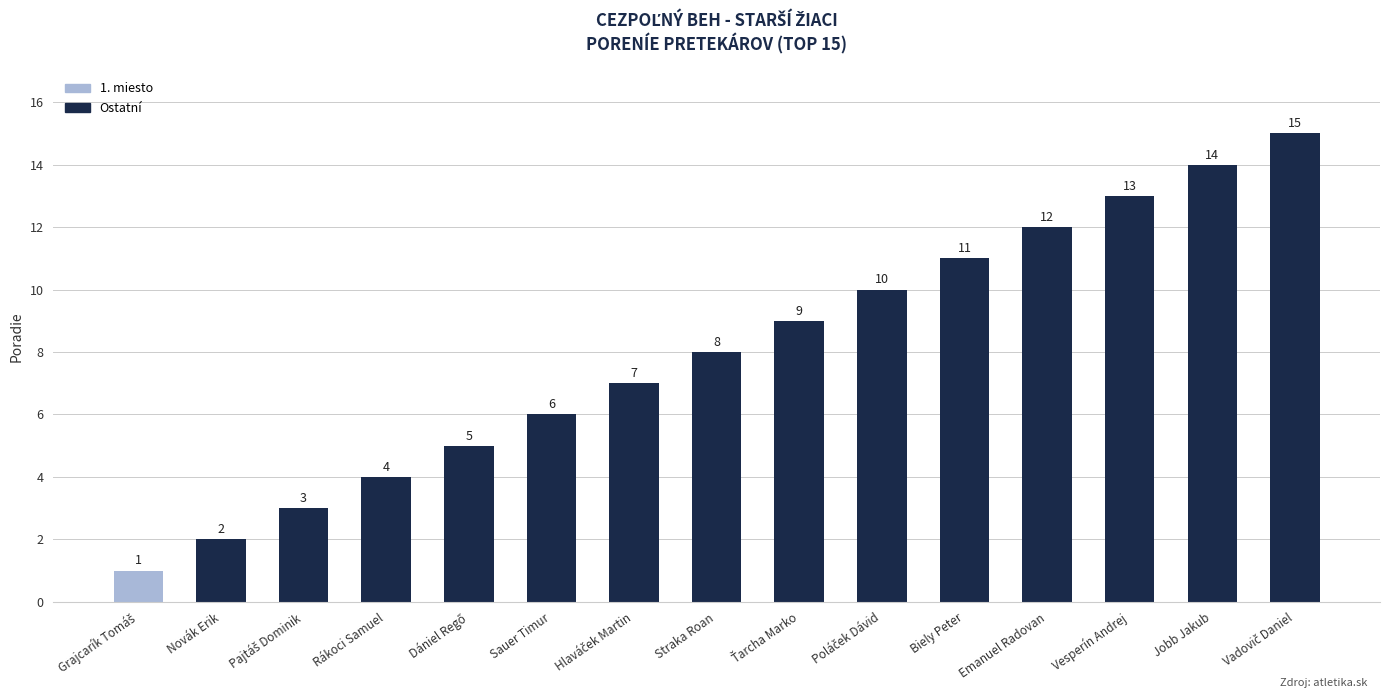

What is the average value?

8